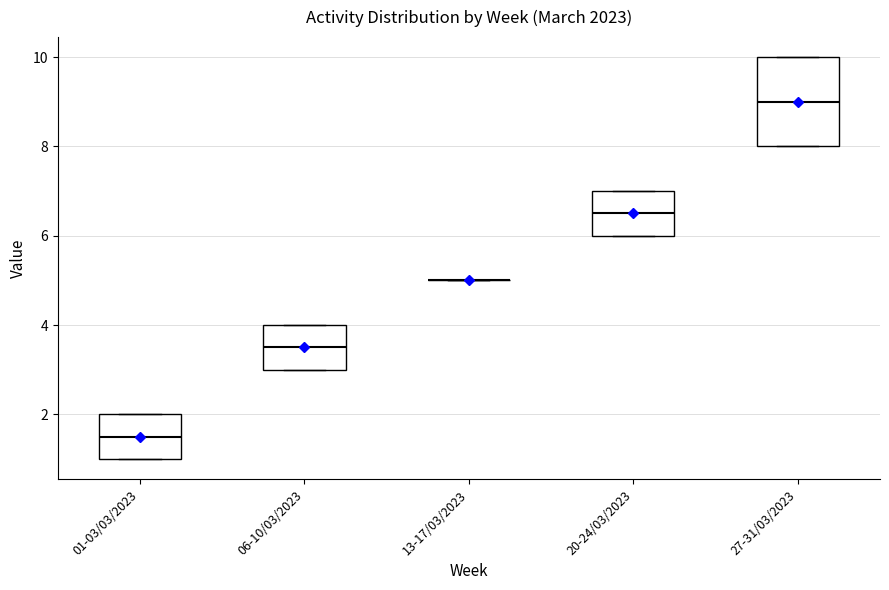

Reading left to right, read every box against the y-axis: the position of its median line, the range the box covers, and the ends of its whiskers. The values are not printed on the chart, so give them approximately, as read against the axis.

01-03/03/2023: median 1.6, box 1.0 to 2.0, whiskers 1.0 to 2.0
06-10/03/2023: median 3.6, box 3.0 to 4.0, whiskers 3.0 to 4.0
13-17/03/2023: box collapsed to a line at 5.0, whiskers 5.0 to 5.0
20-24/03/2023: median 6.6, box 6.0 to 7.0, whiskers 6.0 to 7.0
27-31/03/2023: median 9.0, box 8.0 to 10.0, whiskers 8.0 to 10.0